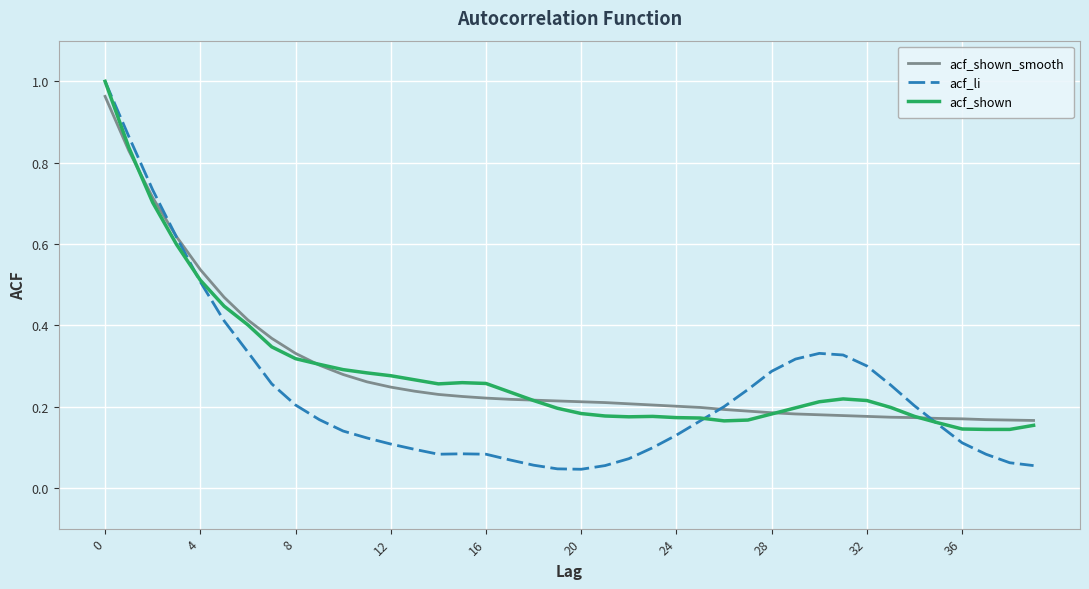

Which series has the largest range (max minus min)?

acf_li